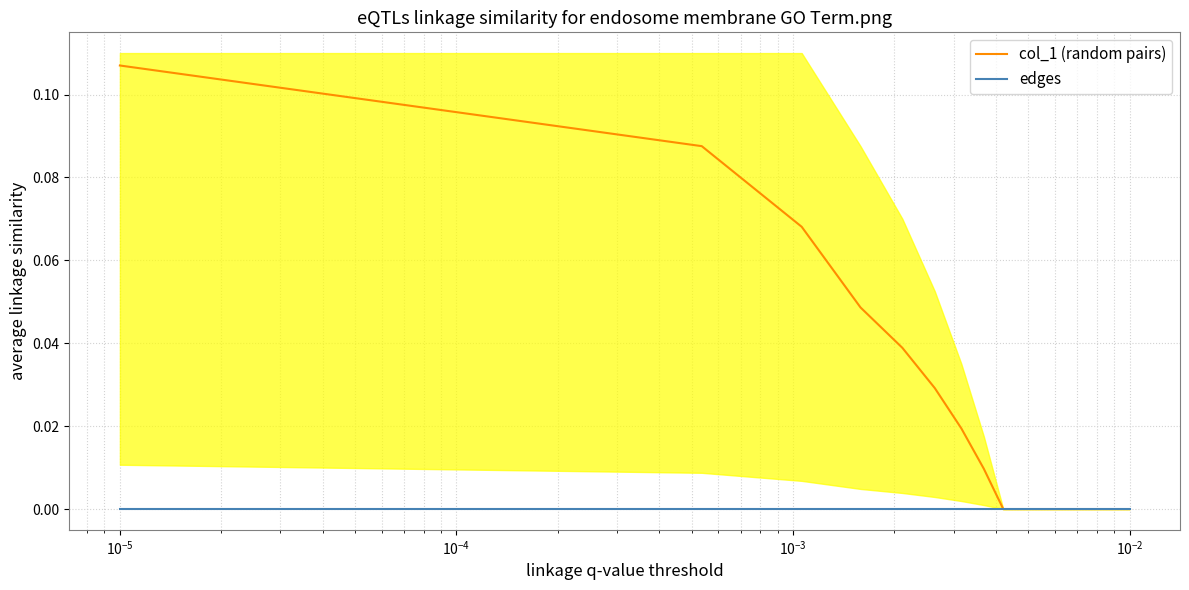

True or false: col_1 (random pairs) and edges intersect in this chart.

False